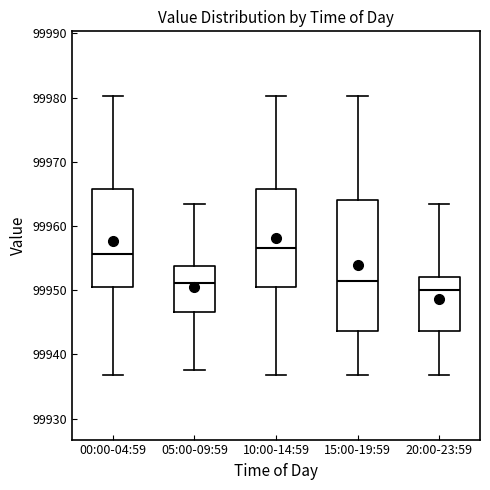

Reading left to right, read every box against the y-axis: the position of its median line, the range the box covers, and the ends of its whiskers. The values are not printed on the chart, so give them approximately, as read against the axis.

00:00-04:59: median 99956, box 99950 to 99966, whiskers 99937 to 99980
05:00-09:59: median 99951, box 99947 to 99954, whiskers 99938 to 99964
10:00-14:59: median 99957, box 99950 to 99966, whiskers 99937 to 99980
15:00-19:59: median 99952, box 99944 to 99964, whiskers 99937 to 99980
20:00-23:59: median 99950, box 99944 to 99952, whiskers 99937 to 99964